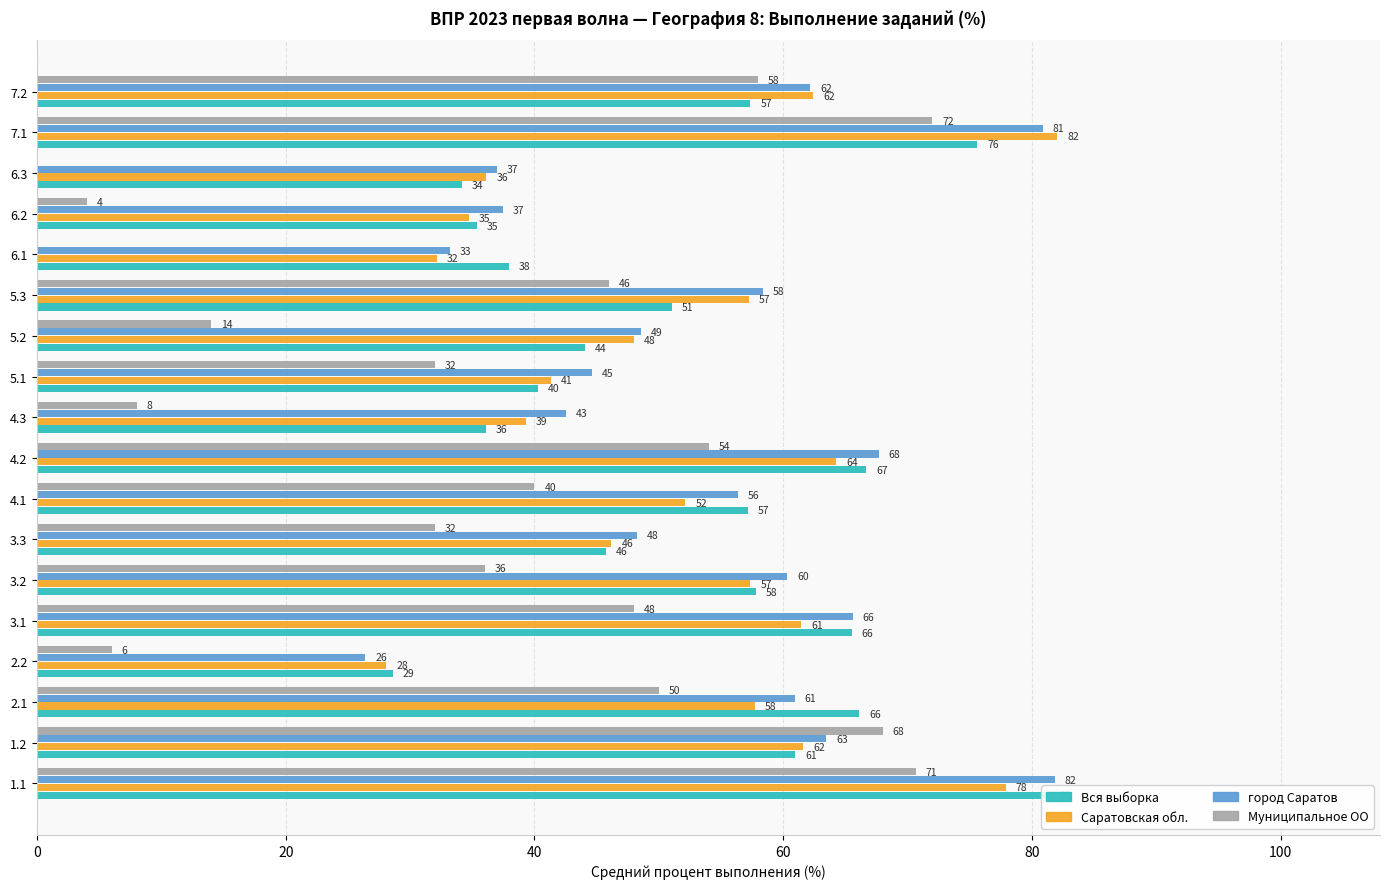

True or false: Муниципальное ОО has a value of 11.1 at 3.2.

False